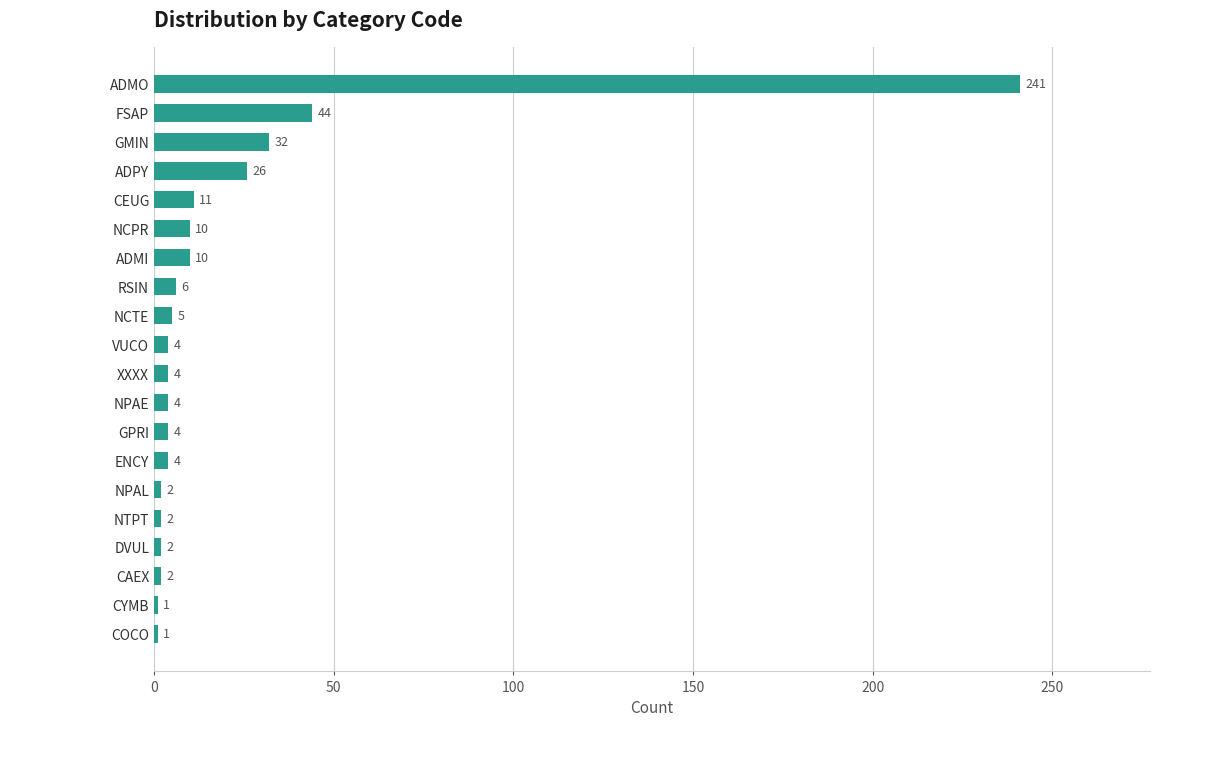

Which has a higher value, XXXX or ADPY?

ADPY